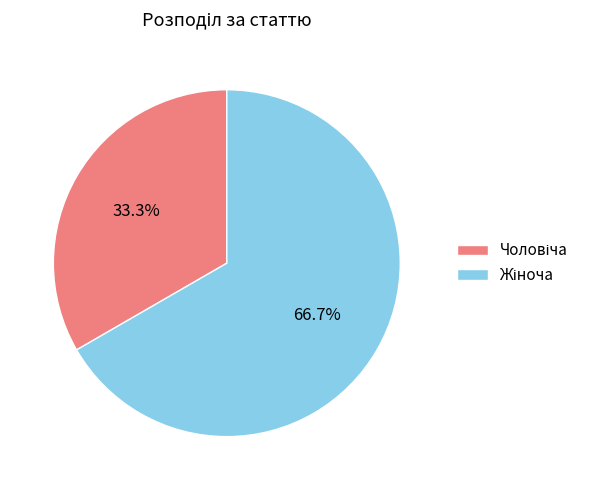

Is there a majority slice in this chart?

Yes